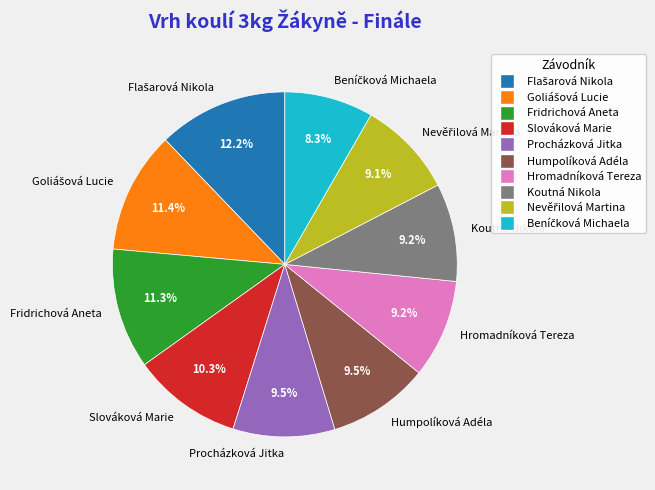

Count the number of slices in the pie.

10